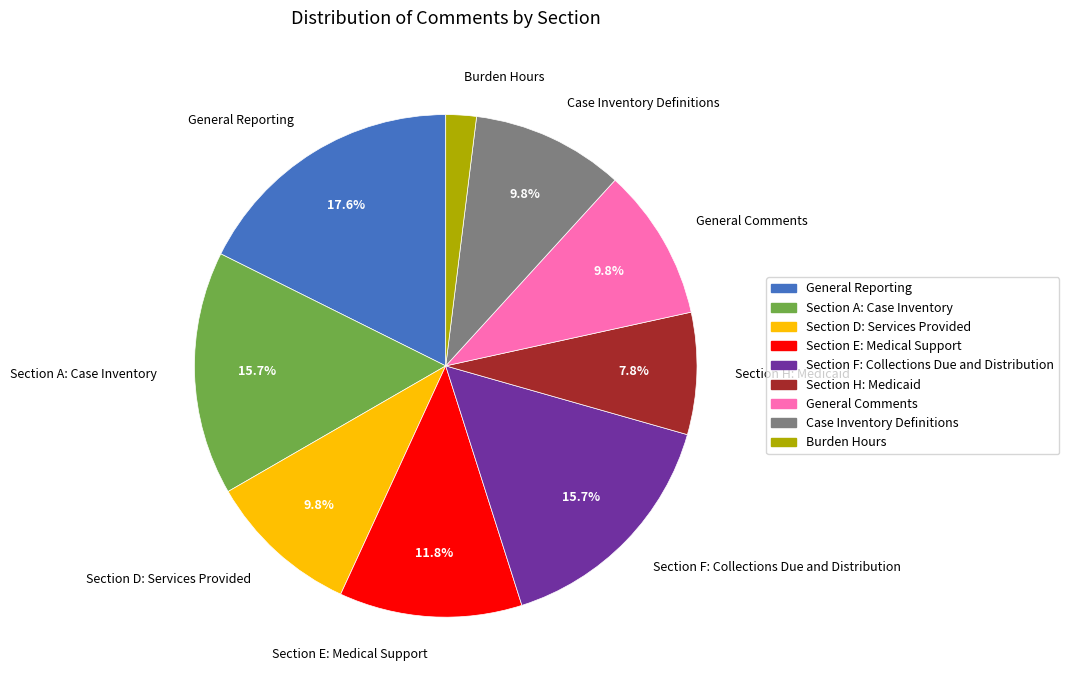

Does Section F: Collections Due and Distribution account for over 50% of the chart?

No